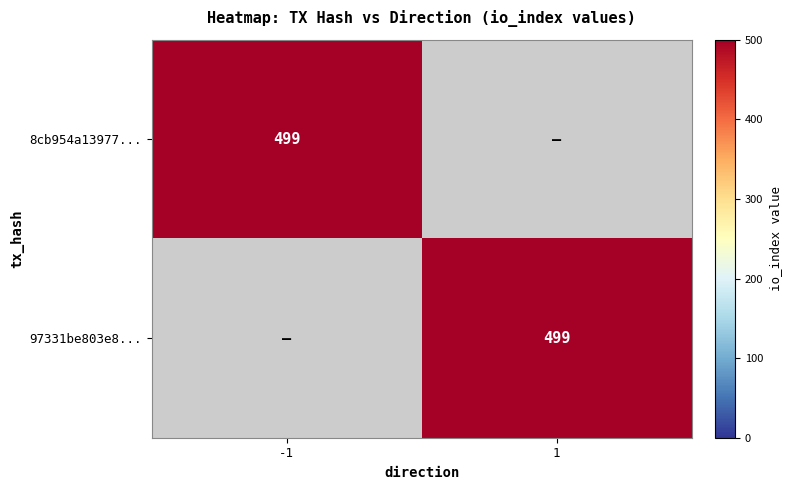

How many values in the 97331be803e893fab51c6ebb793adb0eeb51dfe series are below 499?

1